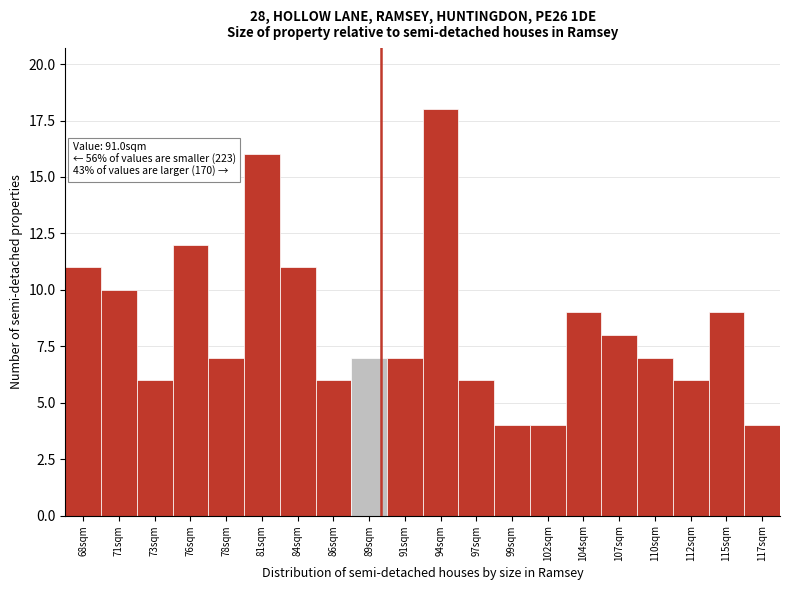

Reading left to right, extract all data points from this chart.

68sqm=11	71sqm=10	73sqm=6	76sqm=12	78sqm=7	81sqm=16	84sqm=11	86sqm=6	89sqm=7	91sqm=7	94sqm=18	97sqm=6	99sqm=4	102sqm=4	104sqm=9	107sqm=8	110sqm=7	112sqm=6	115sqm=9	117sqm=4